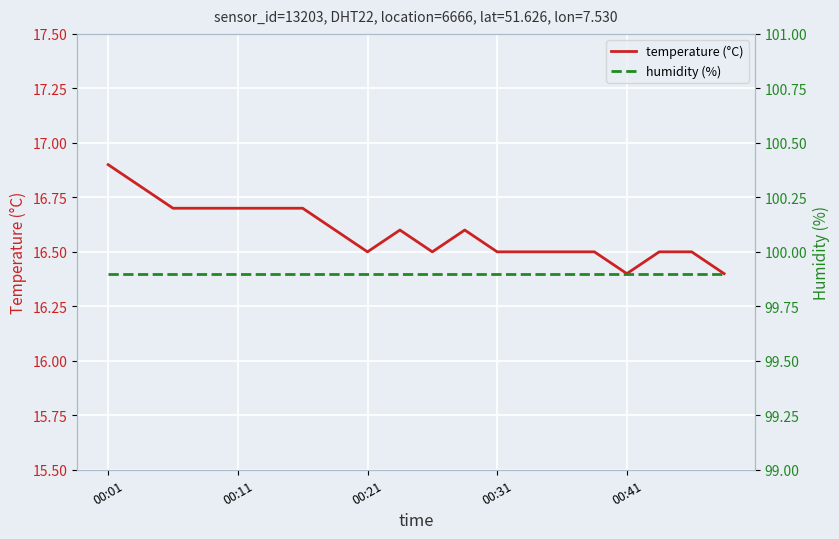

True or false: temperature (°C) and humidity (%) intersect in this chart.

False